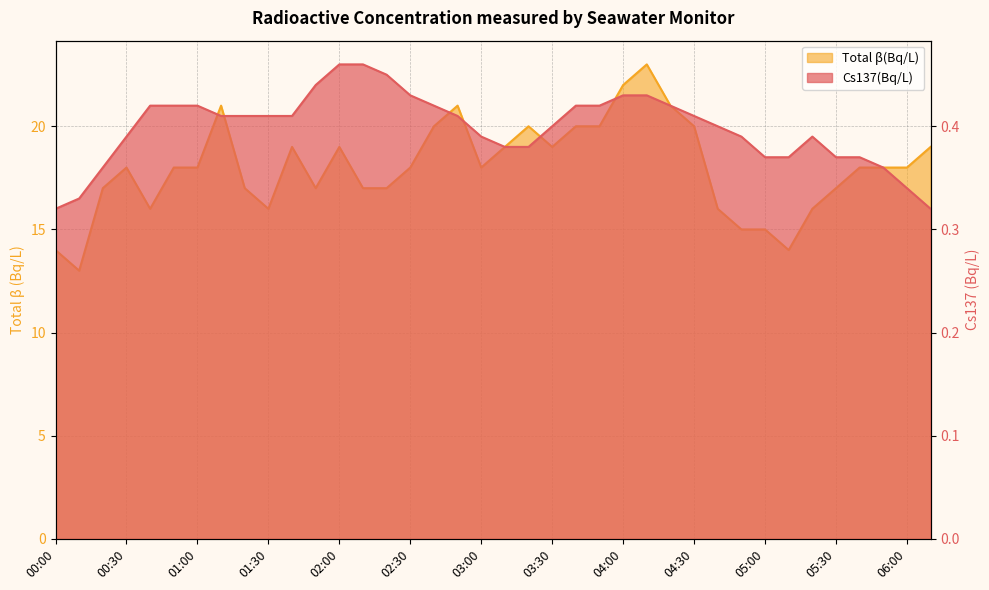

How many lines are shown in the chart?

2